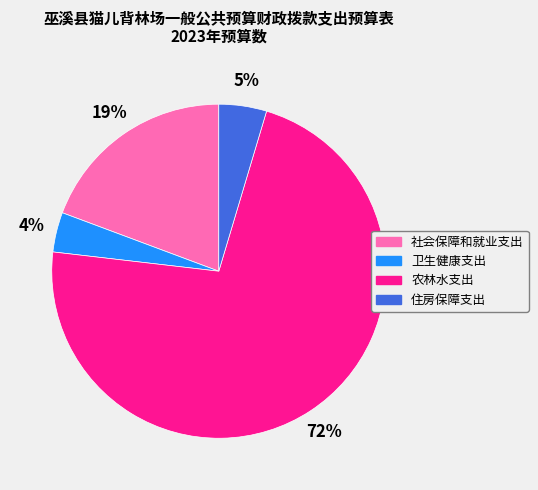

Which slice represents more than half of the pie?

农林水支出